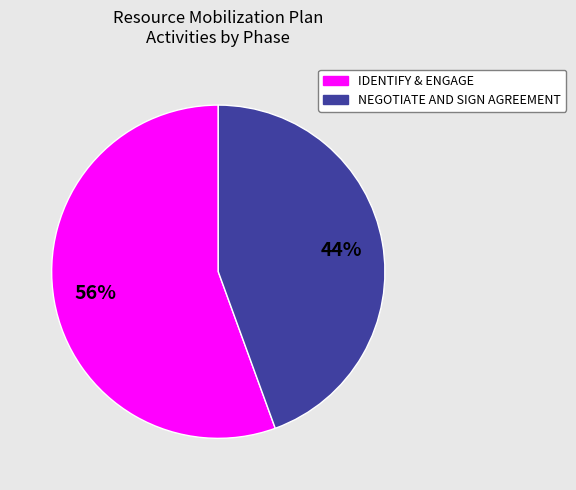

To the nearest percent, what portion does IDENTIFY & ENGAGE represent?

56%